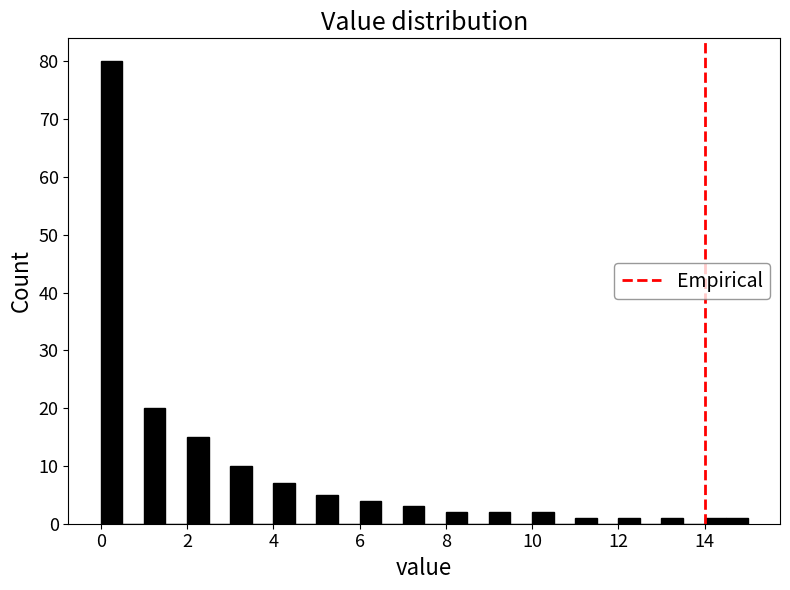

Read against the x-axis, roughly where is the centre of the tallest bar?

0.2